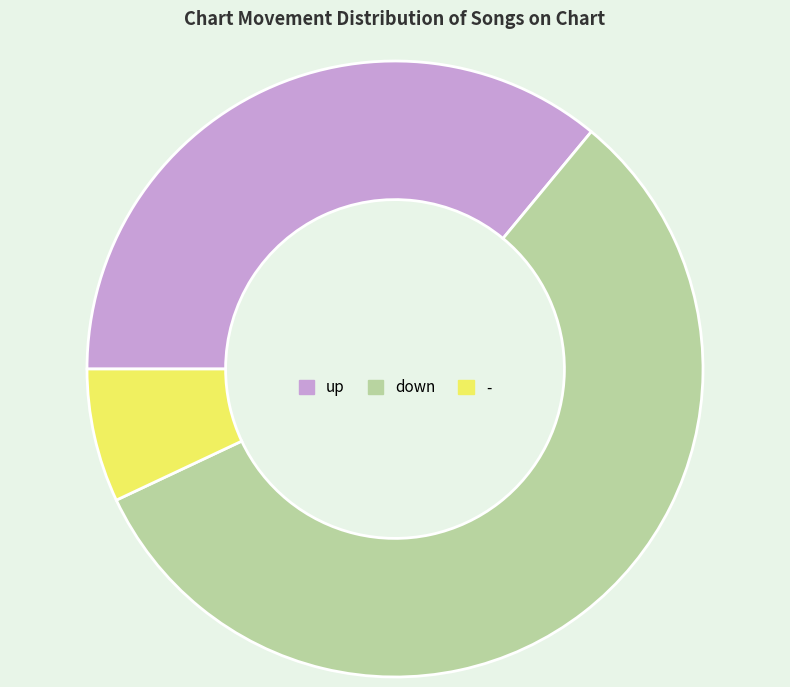

How many segments does this pie chart have?

3